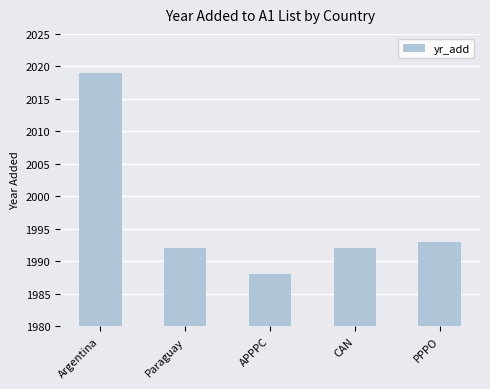

Reading left to right, extract all data points from this chart.

Argentina=2019	Paraguay=1992	APPPC=1988	CAN=1992	PPPO=1993